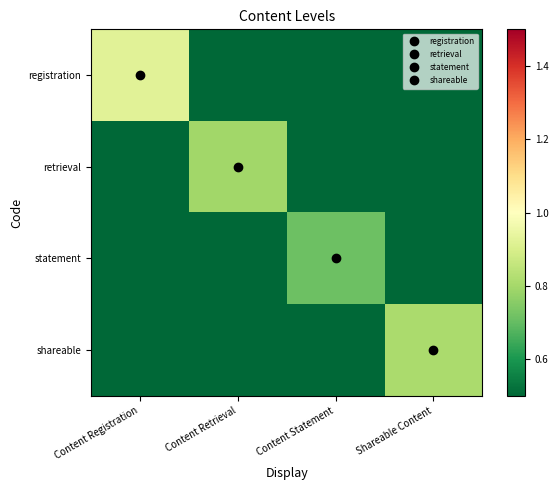

What is the difference between the highest and lowest values at Content Statement?

1.0